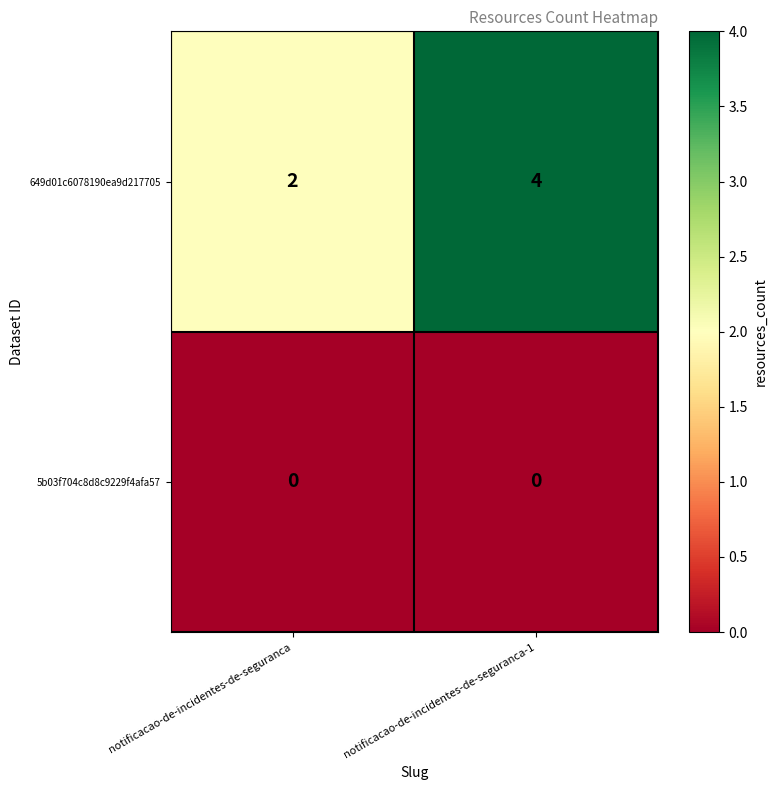

Which series has the largest total across all categories?

649d01c6078190ea9d217705